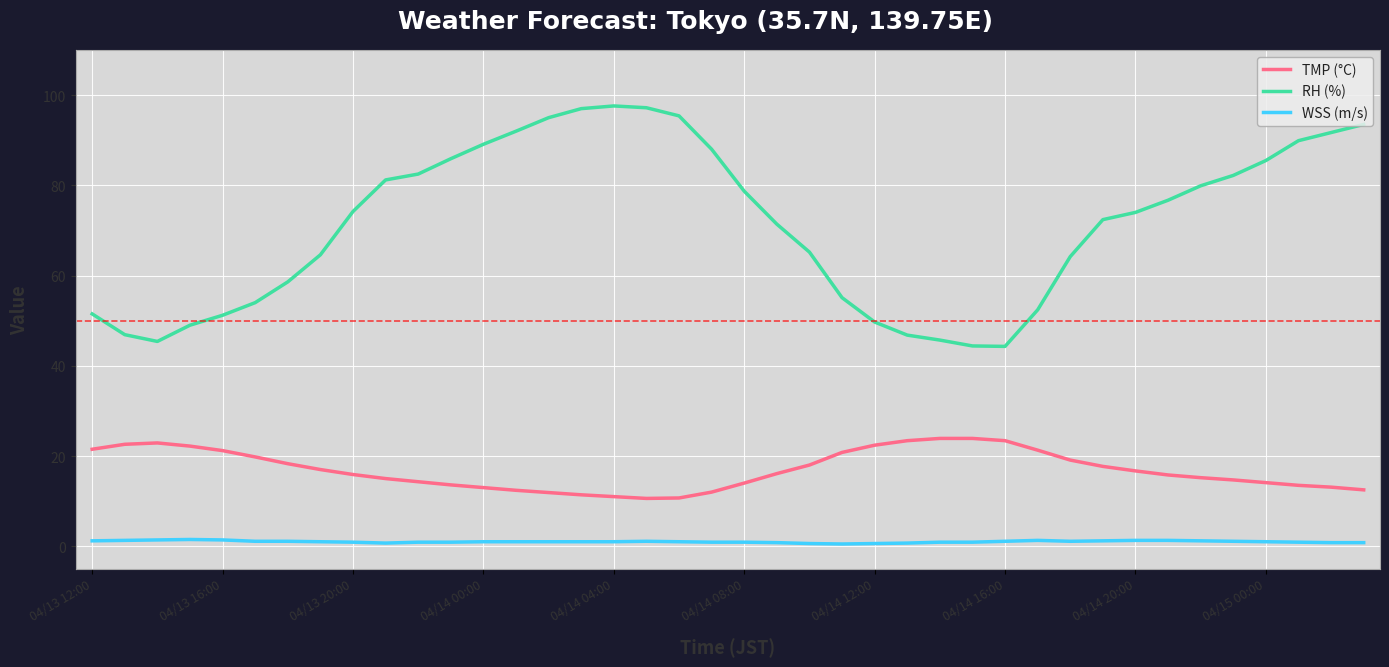

True or false: WSS (m/s) and TMP (°C) cross at least once.

False